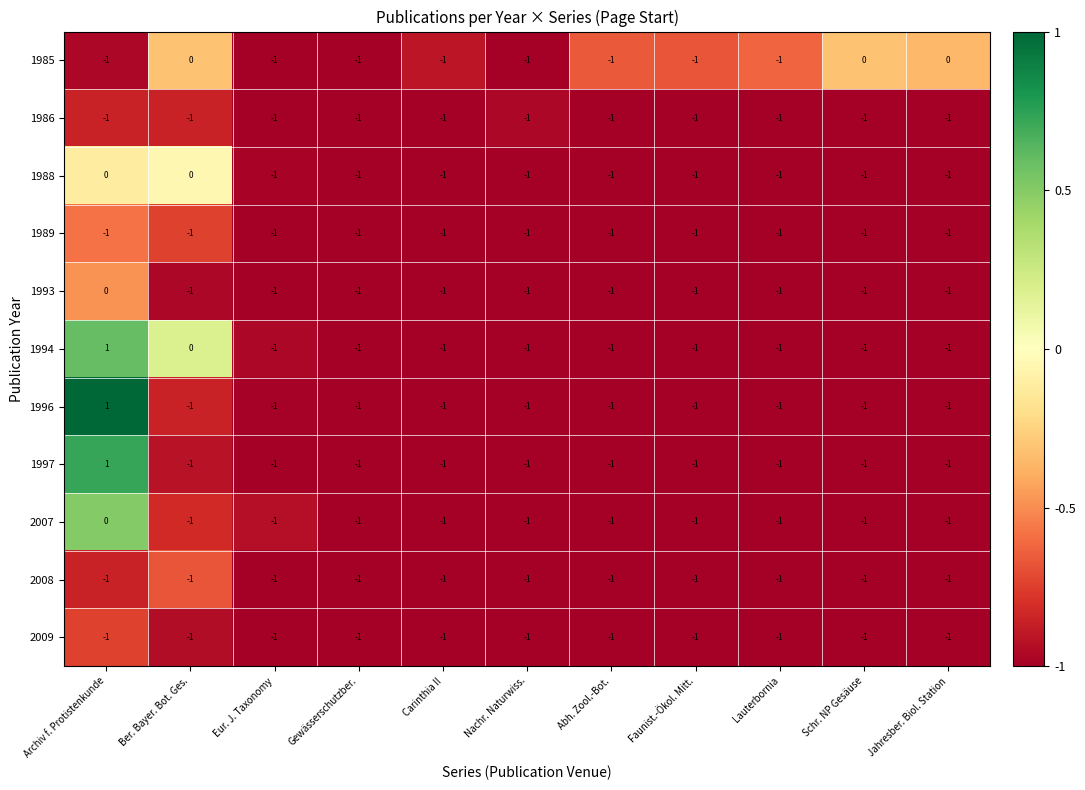

Which series changed the most between Eur. J. Taxonomy and Jahresber. Biol. Station?

1985